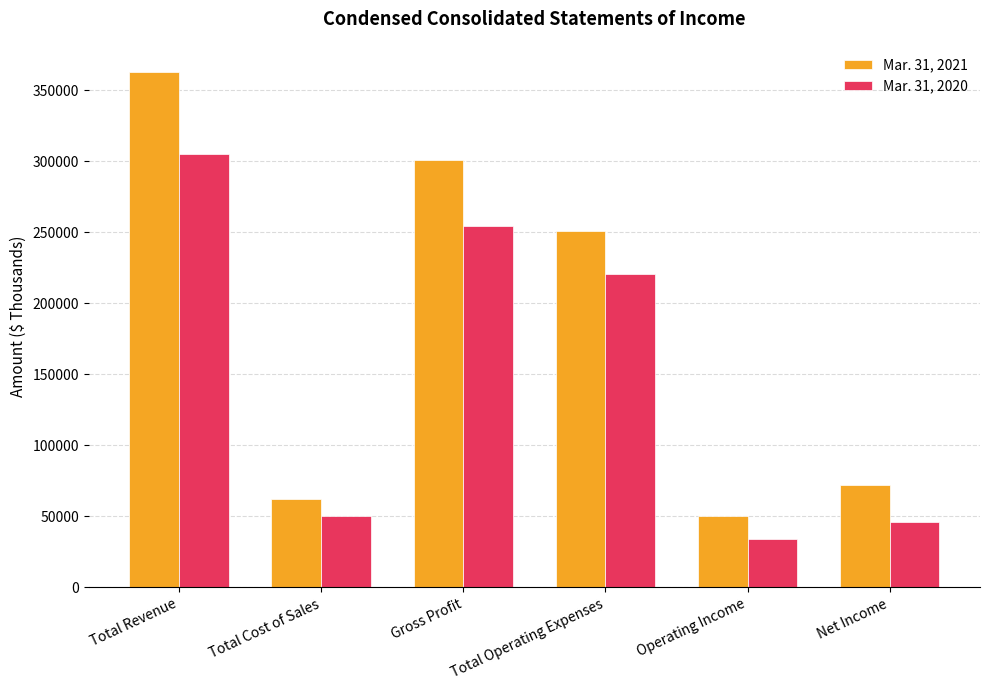

Which category has the lowest value across all series?

Operating Income